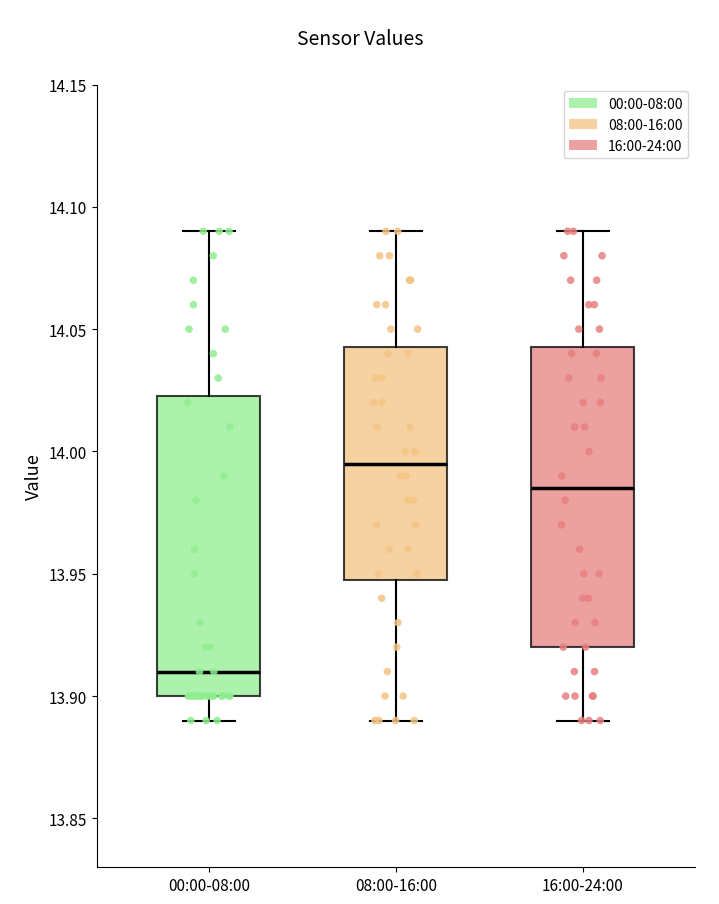

Reading left to right, transcribe this box plot: for each box, give where its median line is, the range the box spans, and where its two whiskers end, as read against the y-axis. The values are not printed on the chart, so give them approximately, as read against the axis.

00:00-08:00: median 13.910, box 13.900 to 14.025, whiskers 13.890 to 14.090
08:00-16:00: median 13.995, box 13.950 to 14.045, whiskers 13.890 to 14.090
16:00-24:00: median 13.985, box 13.920 to 14.045, whiskers 13.890 to 14.090